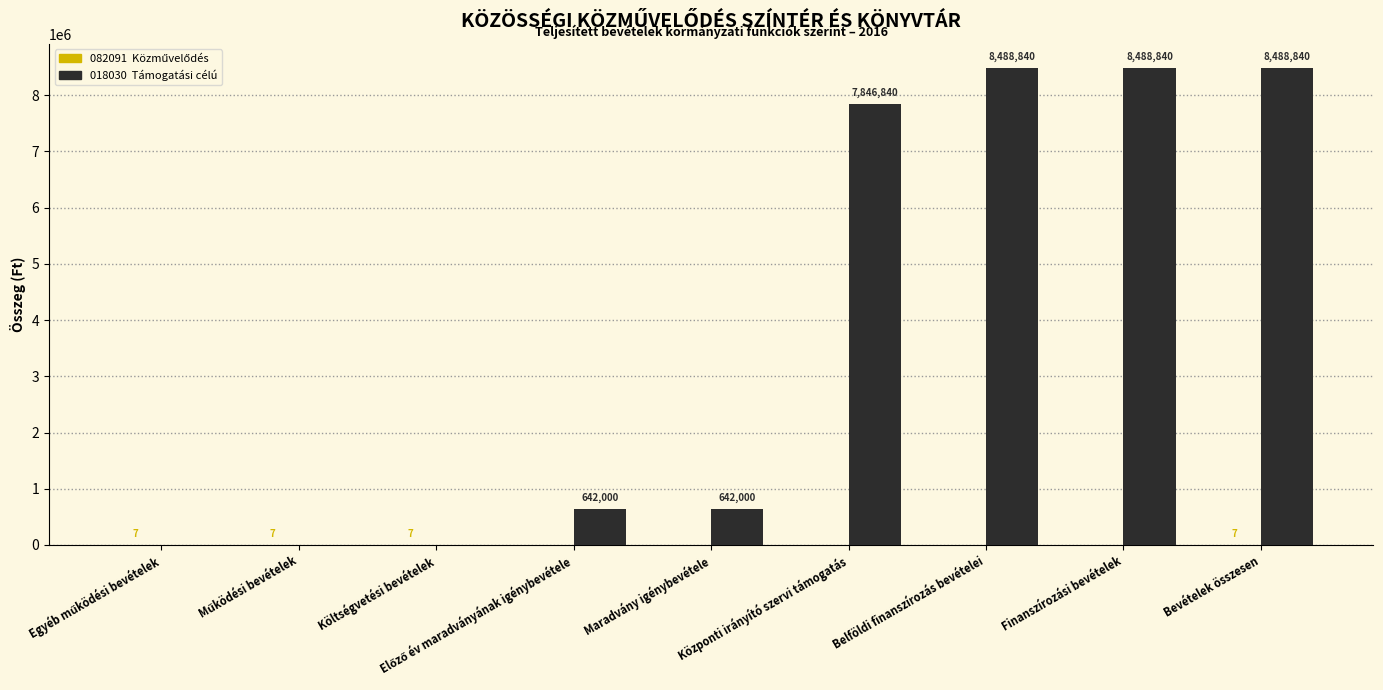

What is the total value across all series at Maradvány igénybevétele?

642000